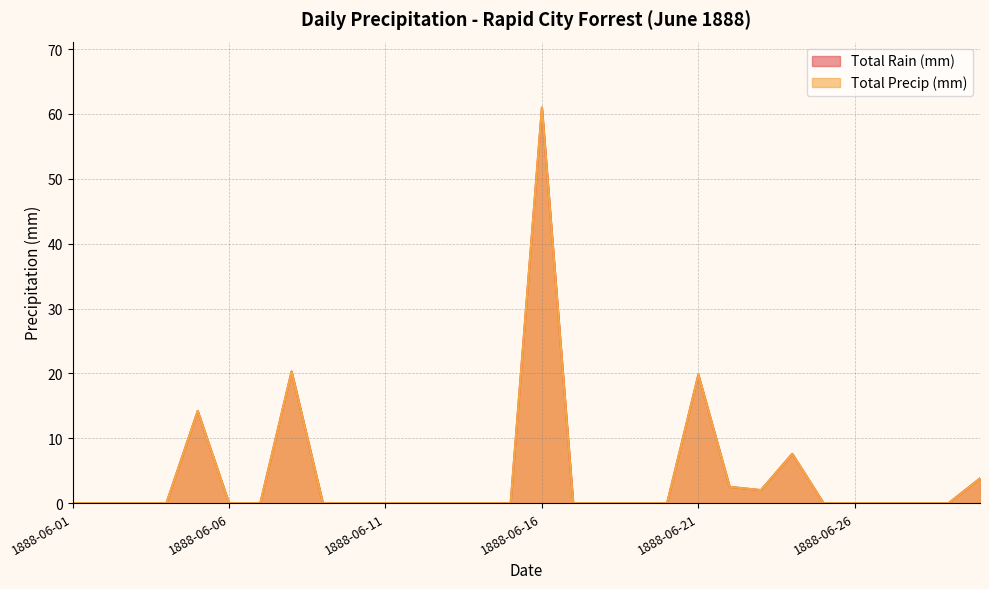

The Total Precip (mm) series shows 0.0 at 1888-06-12. True or false?

True